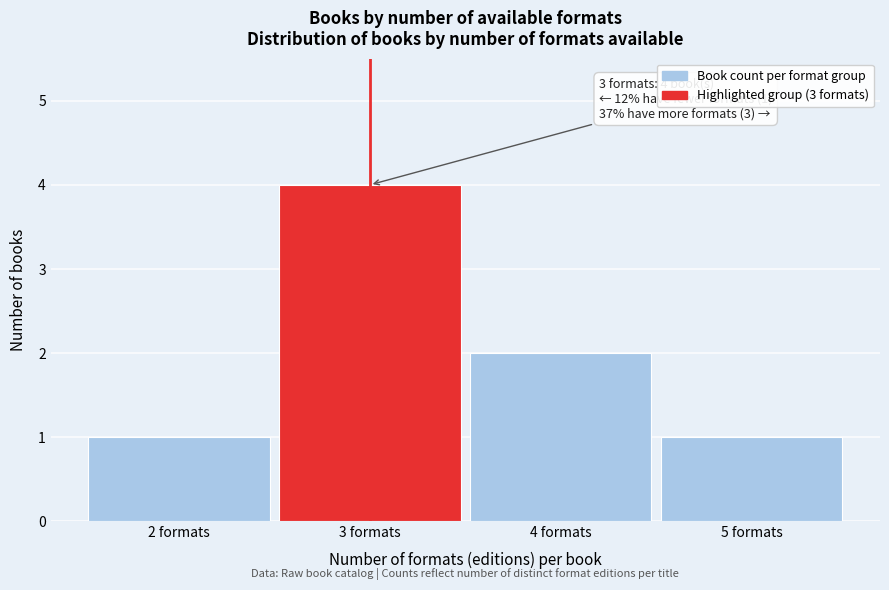

Which range on the x-axis has the tallest bar?

2.5 to 3.5